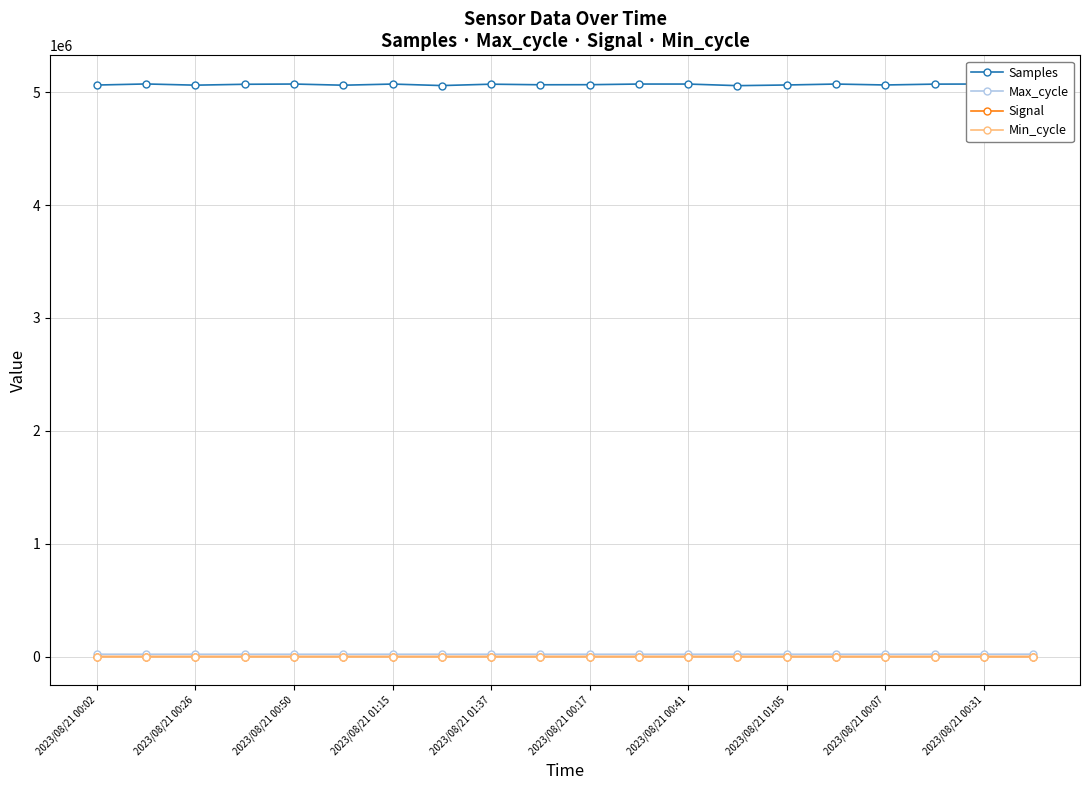

Which series has the largest range (max minus min)?

Samples